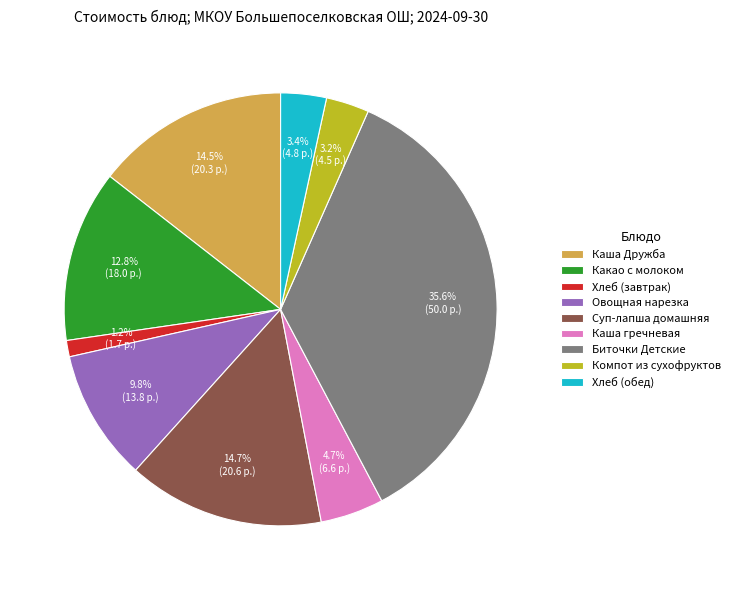

What is the largest slice in the pie chart?

Биточки Детские